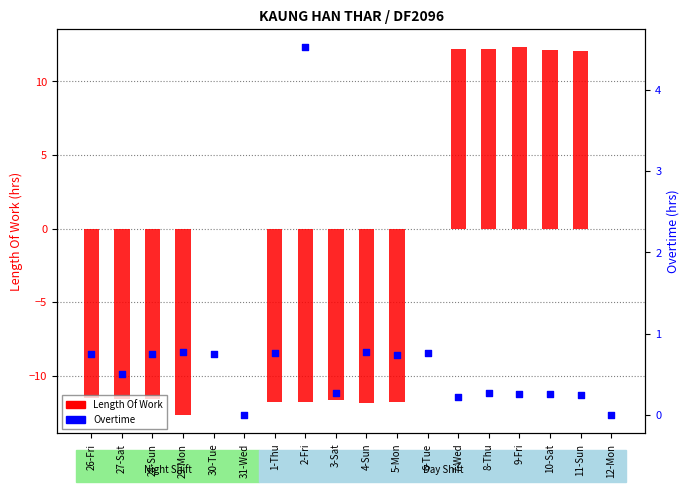

Is the value of Overtime at 10-Sat greater than the value of Length Of Work at 31-Wed?

Yes